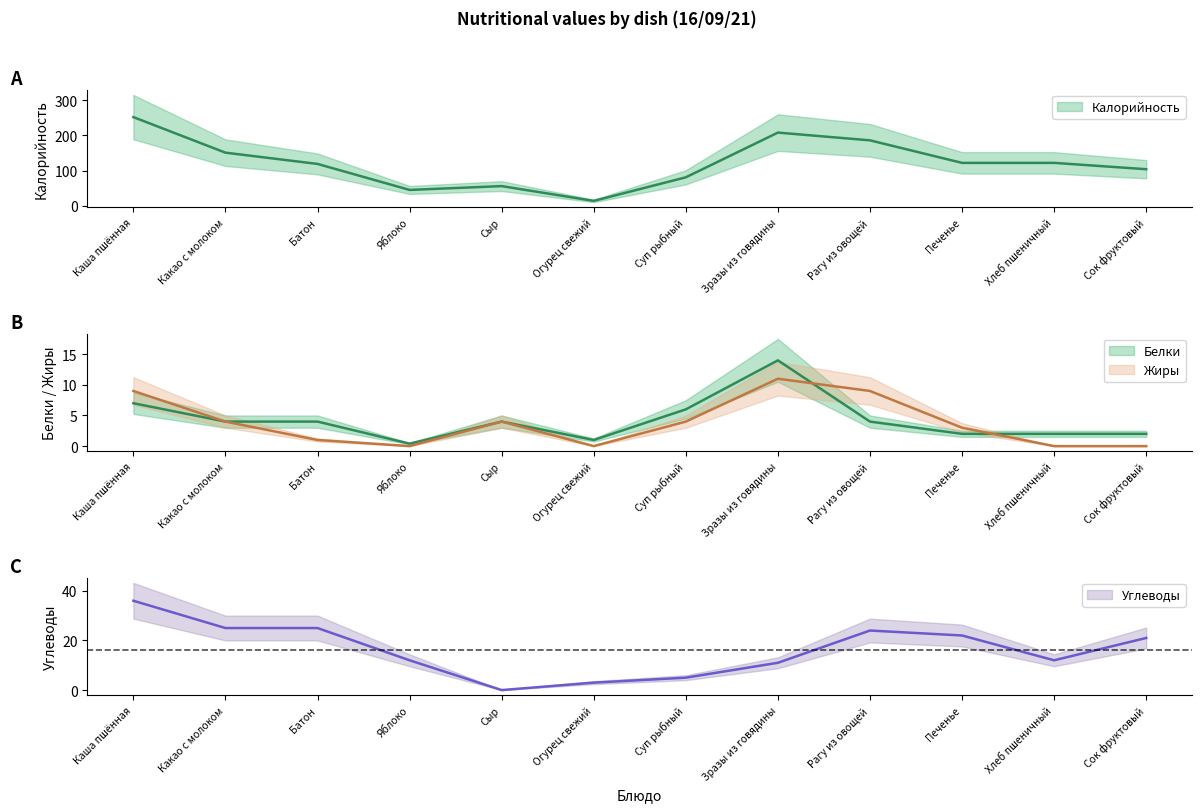

Between Каша пшённая and Зразы из говядины, which series saw the biggest shift?

Калорийность